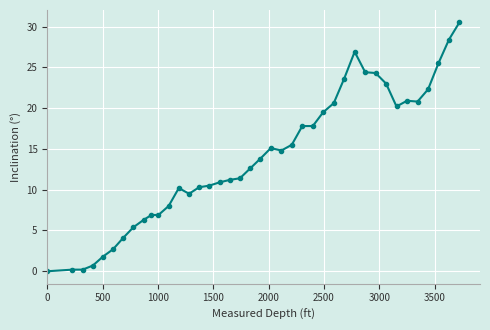

True or false: there are more than 2 points higher than both neighbors.

True